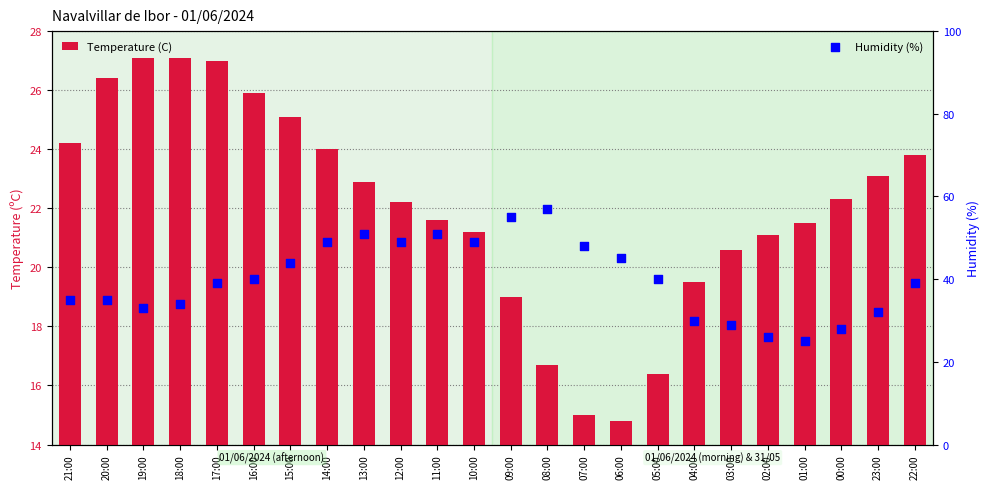

What is the total value across all series at 19:00?

60.1